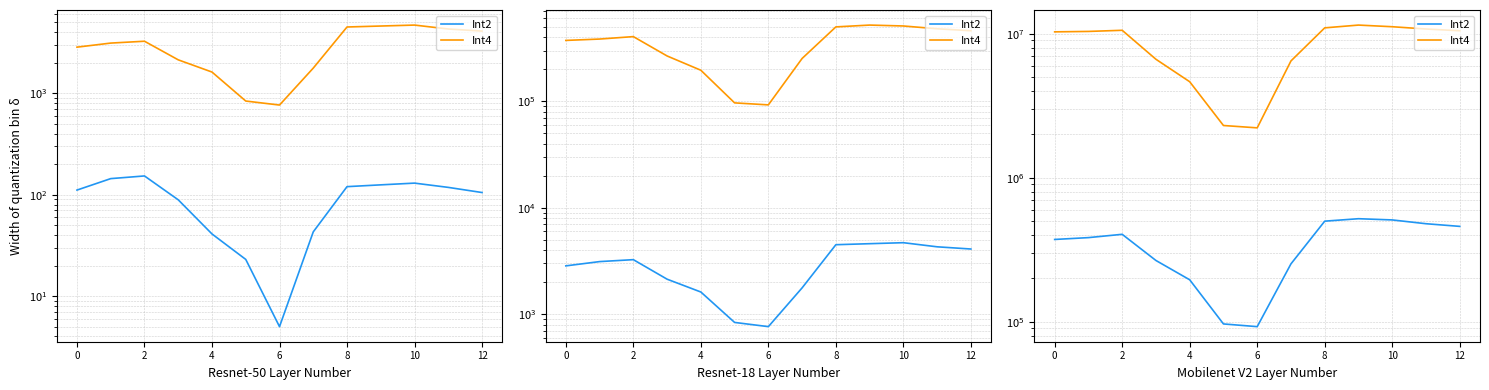

Which category has the highest value across all series?

9